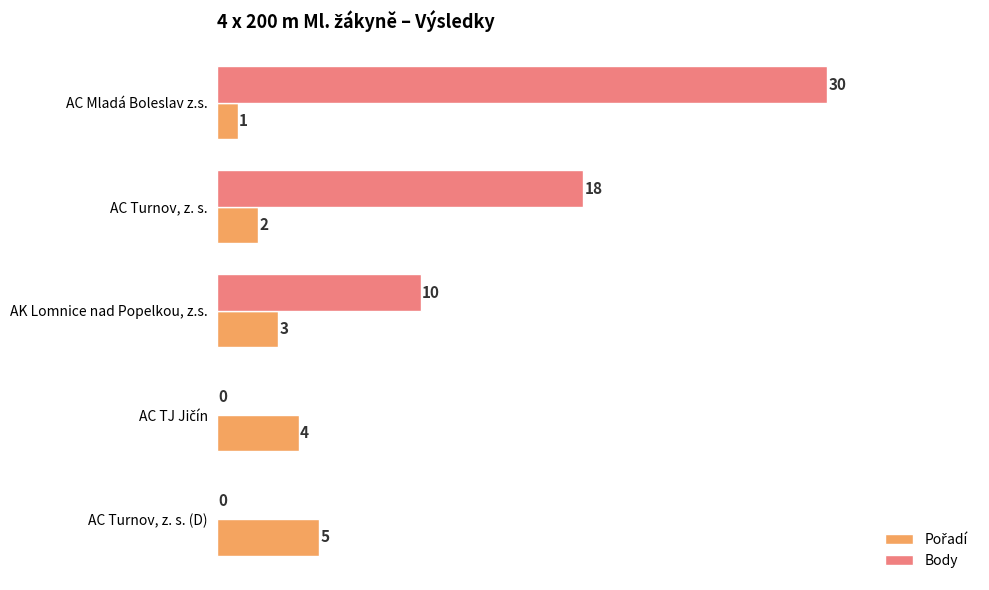

At which label is Body closest to 15?

AC Turnov, z. s.